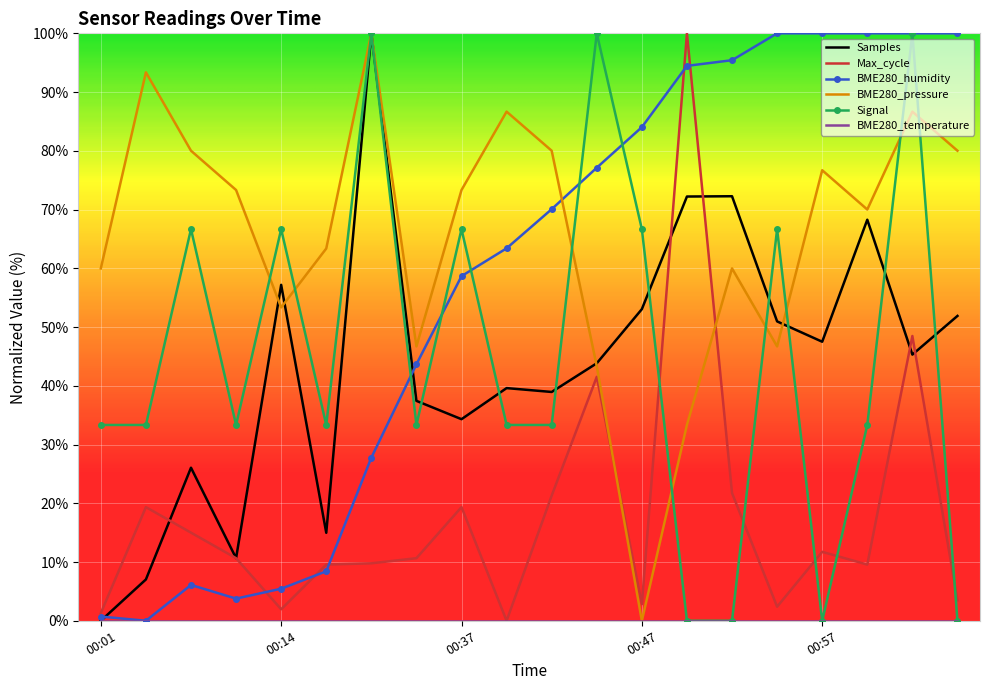

Which series has the largest total across all categories?

BME280_pressure